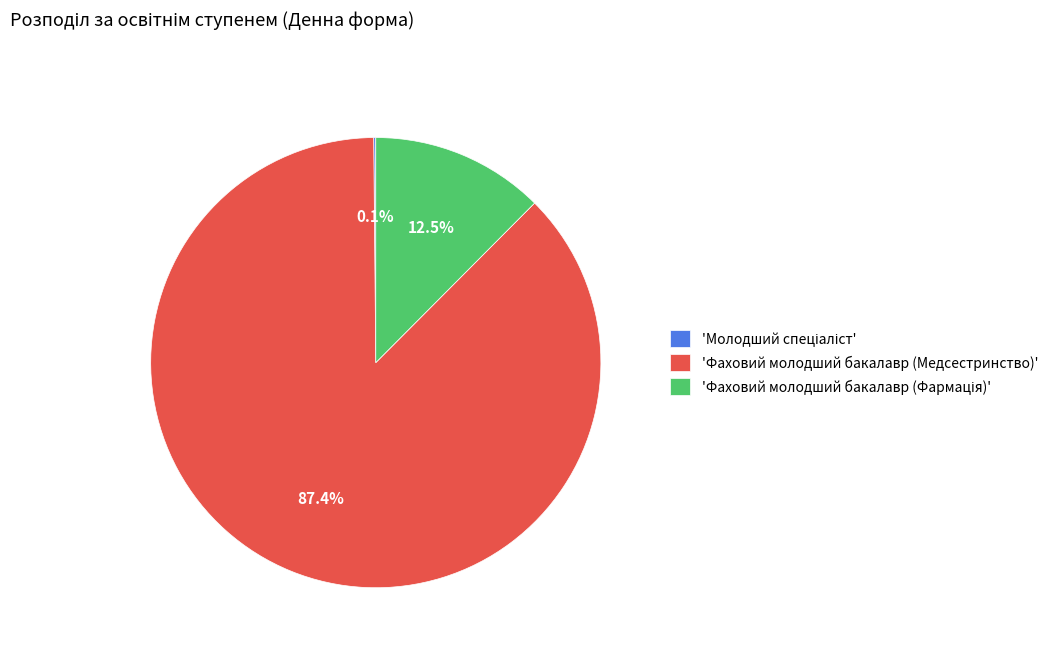

How much of the chart is everything except 'Фаховий молодший бакалавр (Медсестринство)'?

12.6%